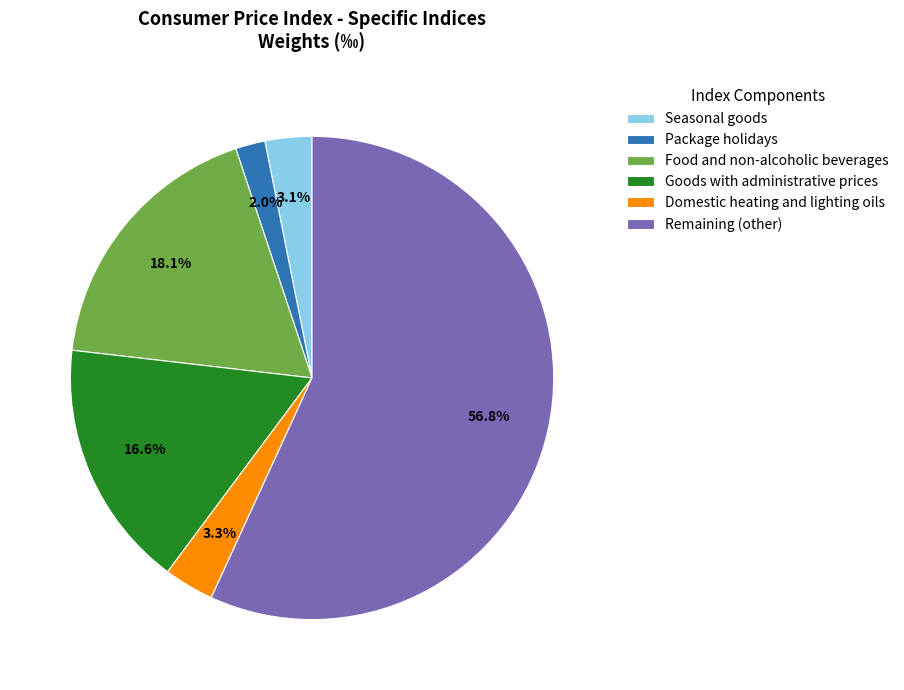

What is the smallest slice in the pie chart?

Package holidays